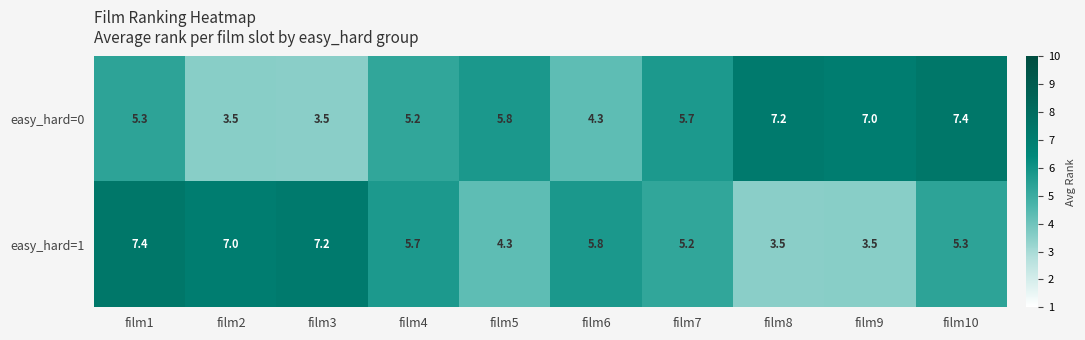

What is the spread (max minus min) of values at film9?

3.5